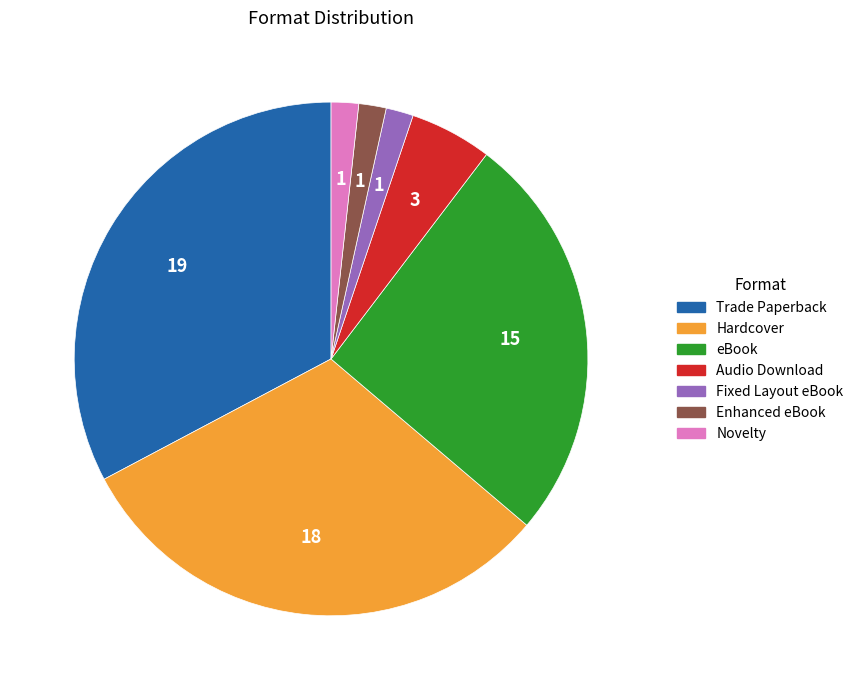

Is there a majority slice in this chart?

No